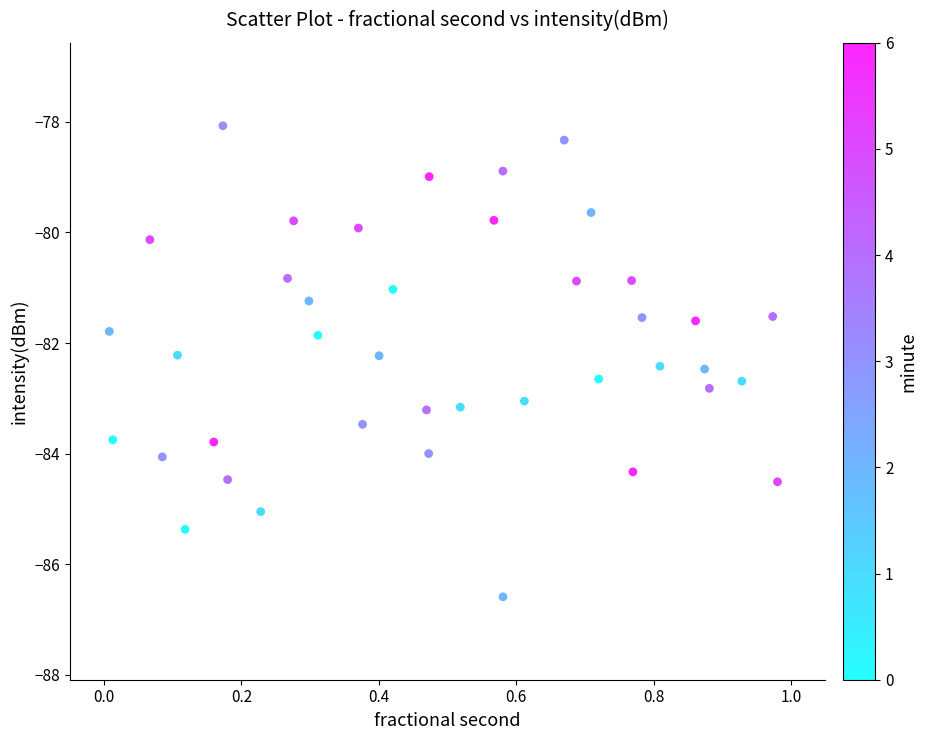

What is the range of Y values (max minus min)?

8.5